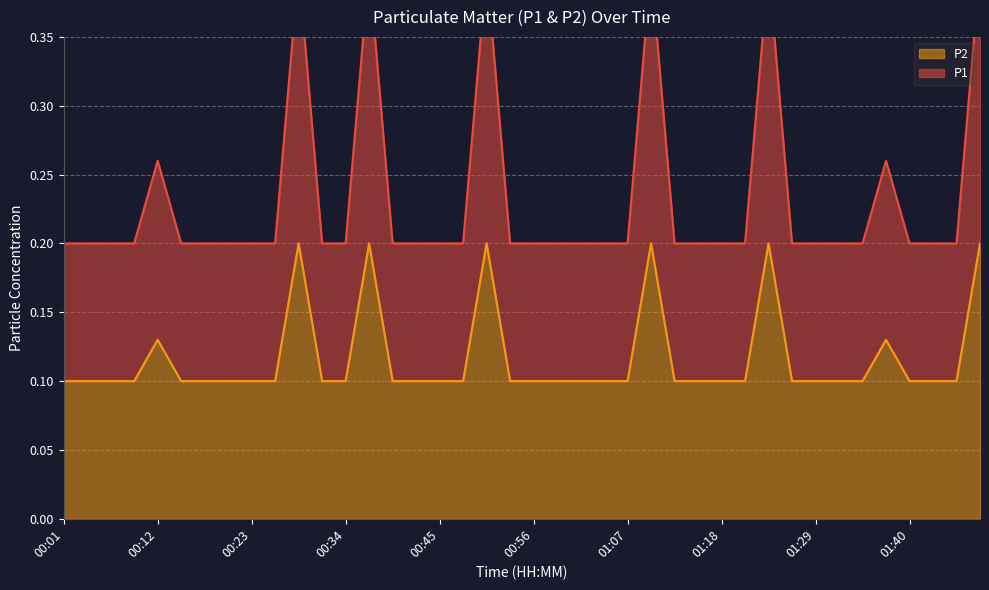

What are all the series names shown in the legend?

P1, P2